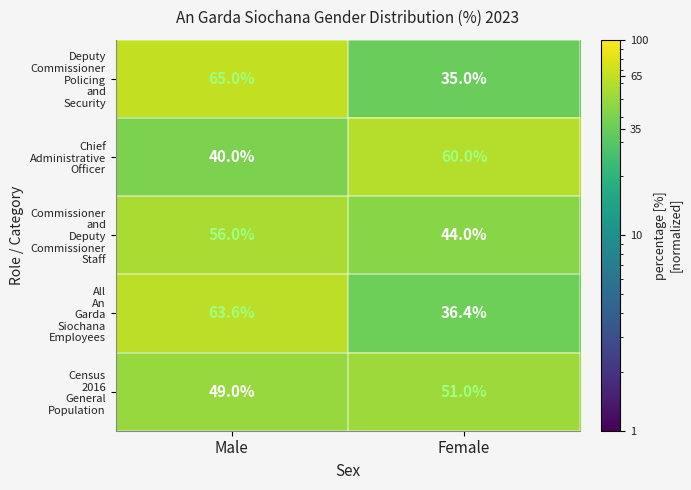

What is the minimum value shown in the chart?

35.0